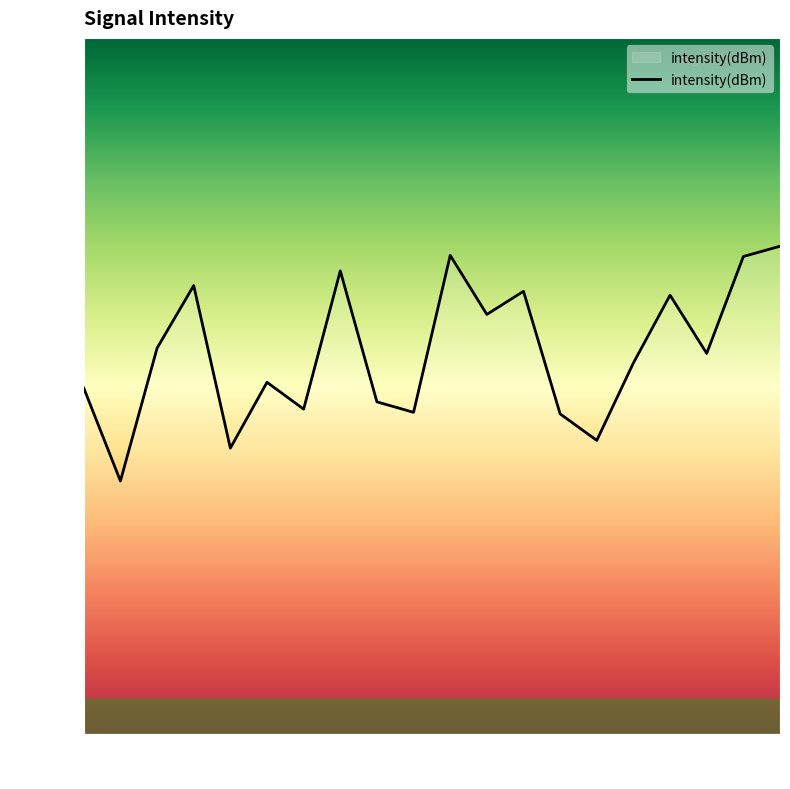

What is the difference between the maximum and minimum values?

33.7